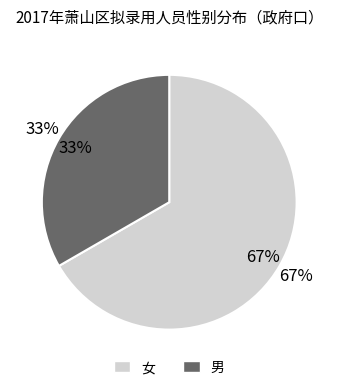

Is the sum of 女 and 男 greater than half?

Yes